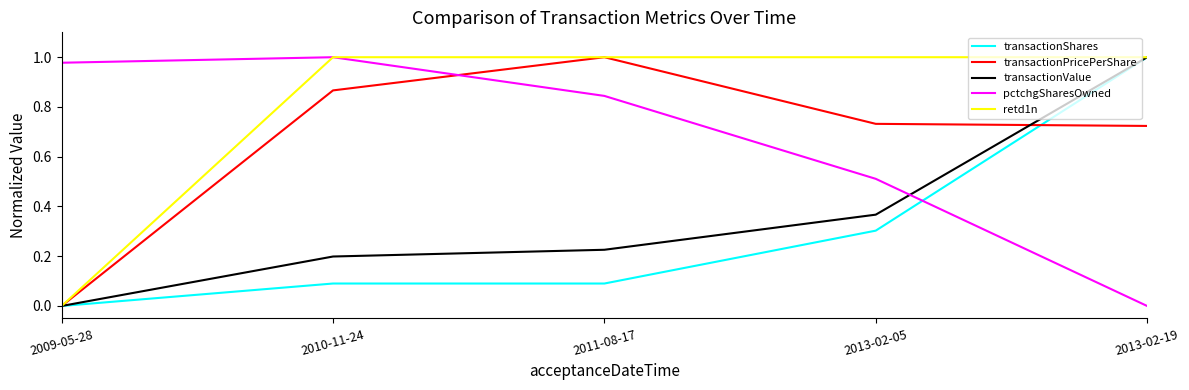

True or false: transactionPricePerShare has a value of 1.0 at 2011-08-17.

True